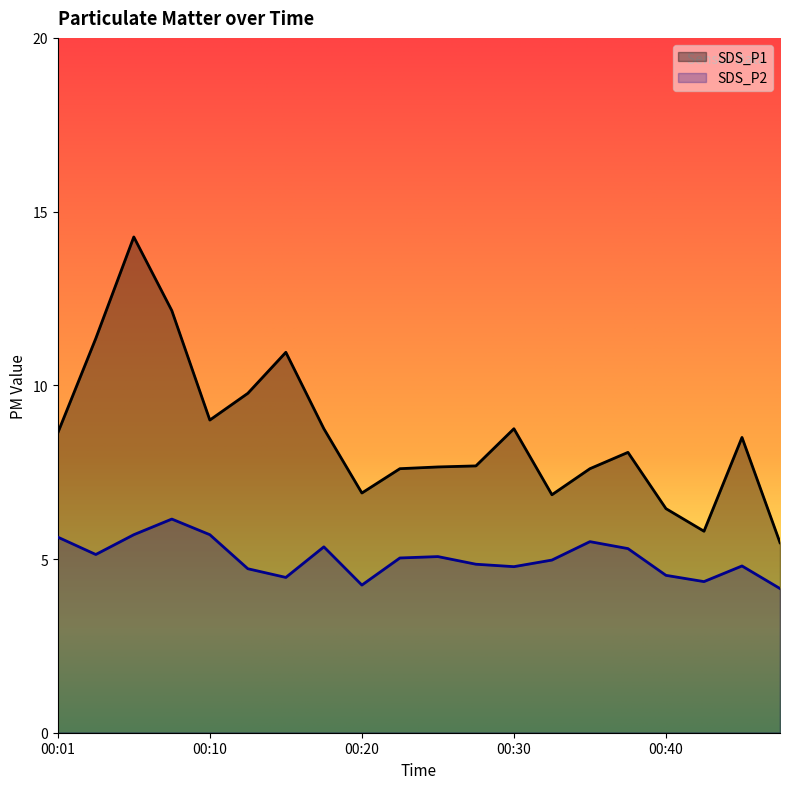

What is the spread (max minus min) of values at 00:18?

3.4